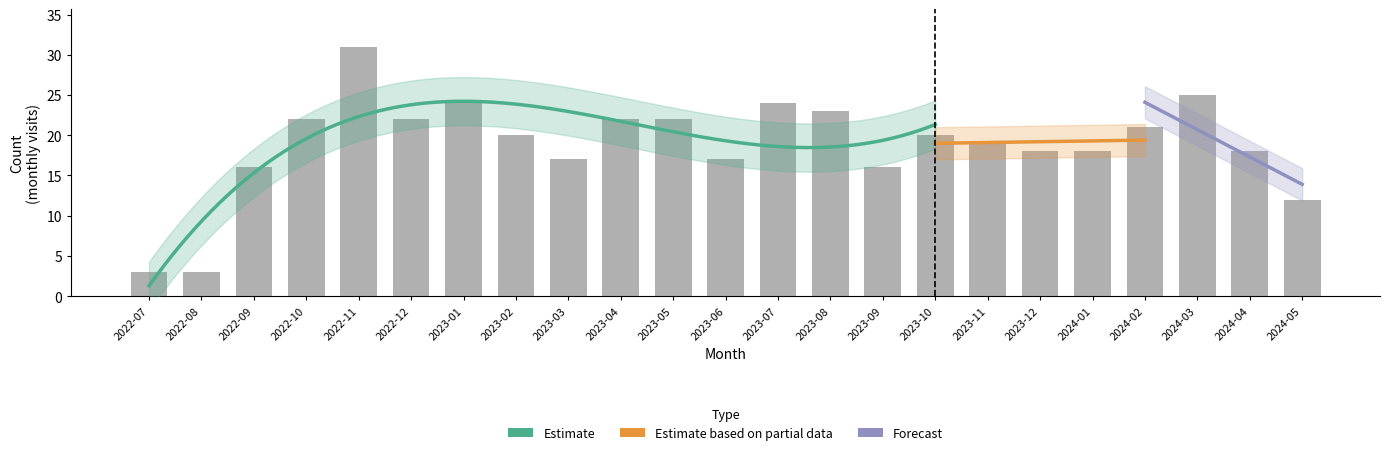

What is the difference between the maximum and minimum values?

28